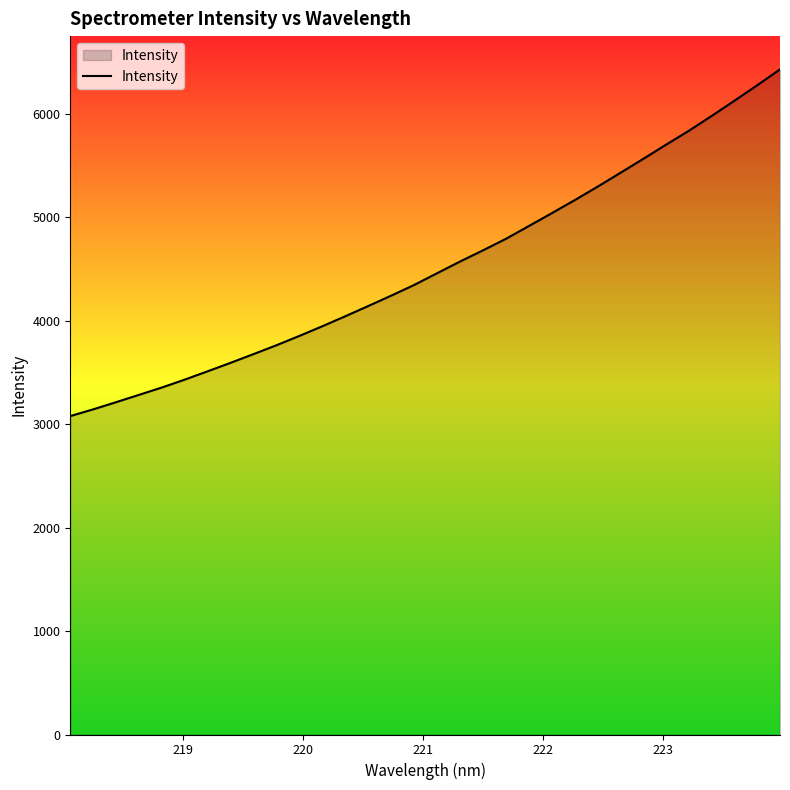

What is the difference between the maximum and minimum values?

3350.3